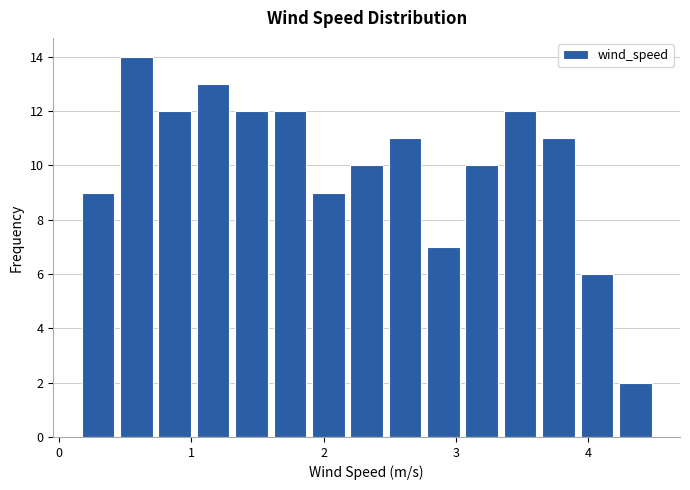

Read against the x-axis, roughly where is the centre of the tallest bar?

0.6